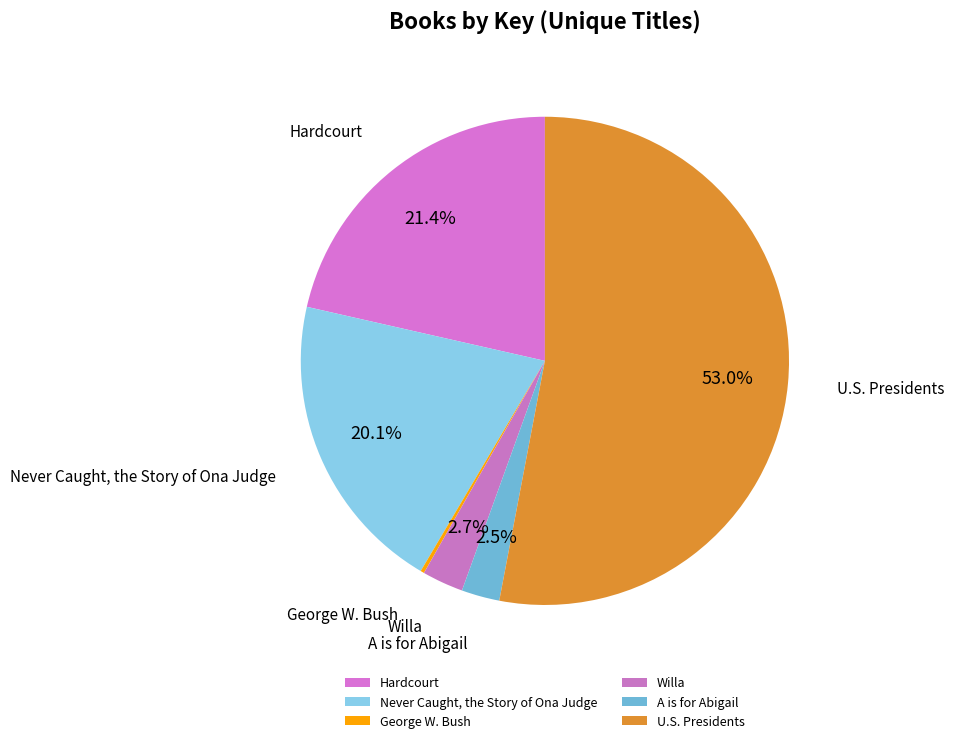

Which category has the biggest portion of the pie?

U.S. Presidents